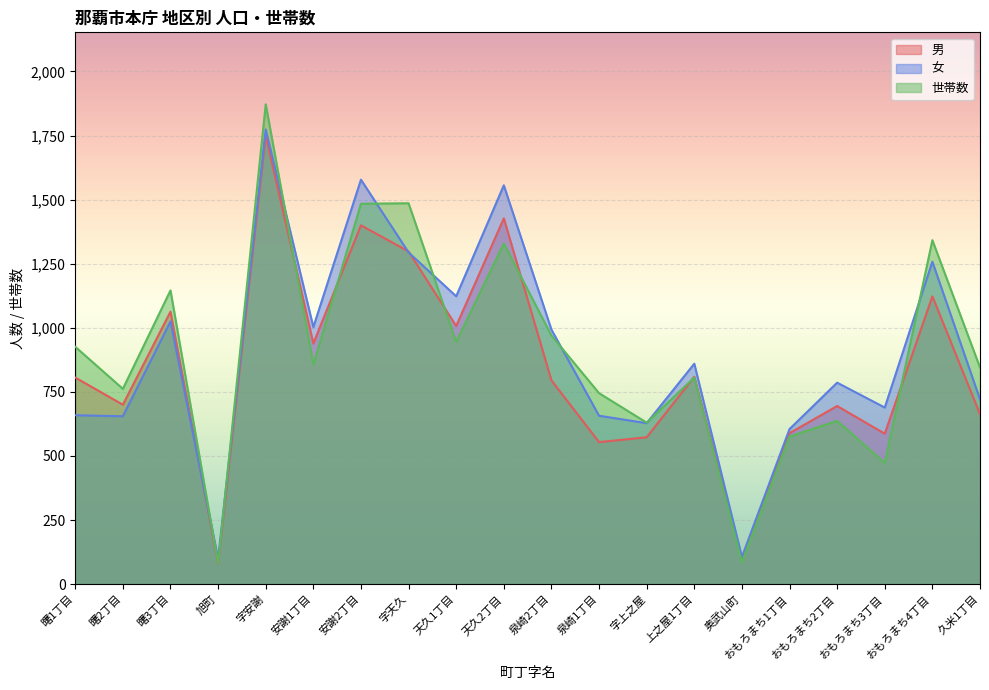

What is the highest value of the 女 series?

1774